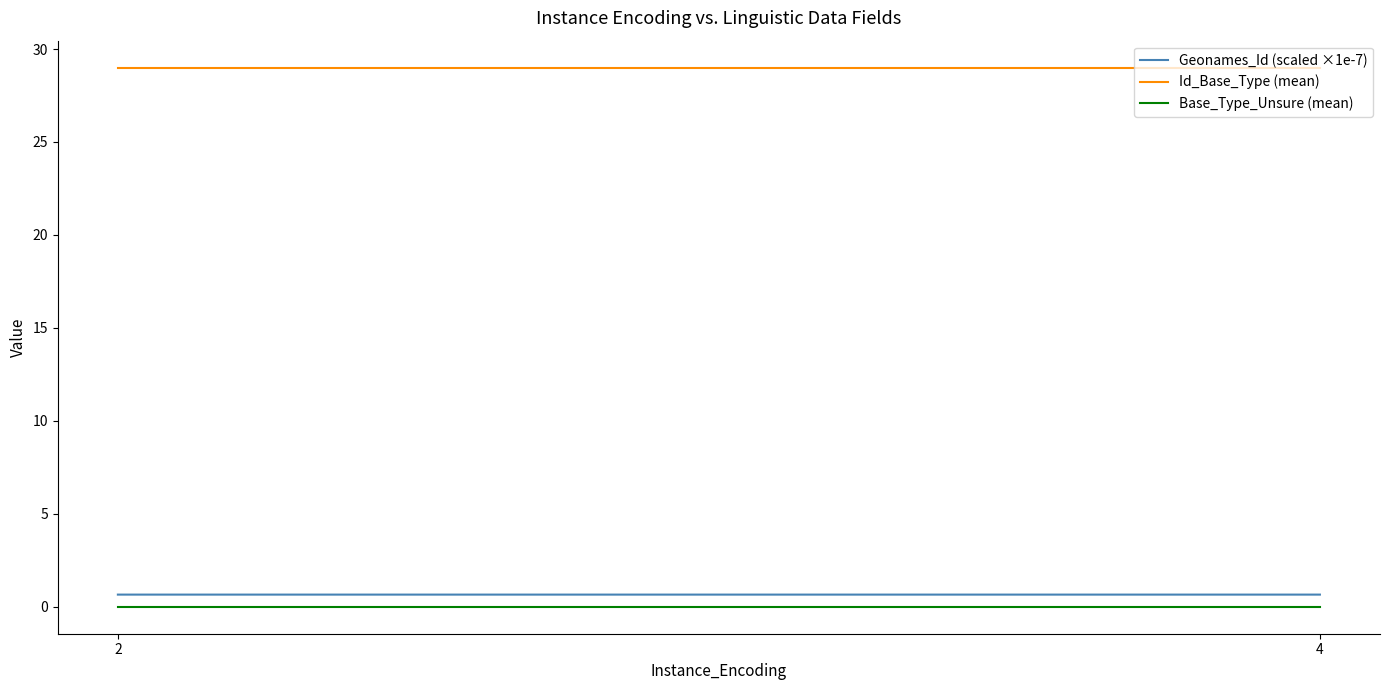

Between 2 and 4, which series saw the biggest shift?

Geonames_Id (scaled ×1e-7)